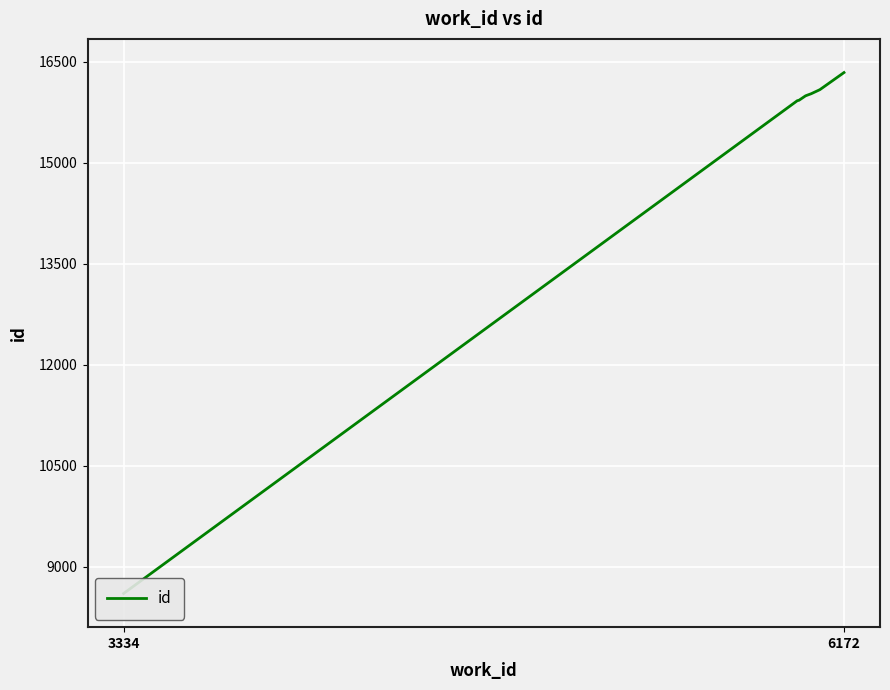

How many data points does each series have?

10